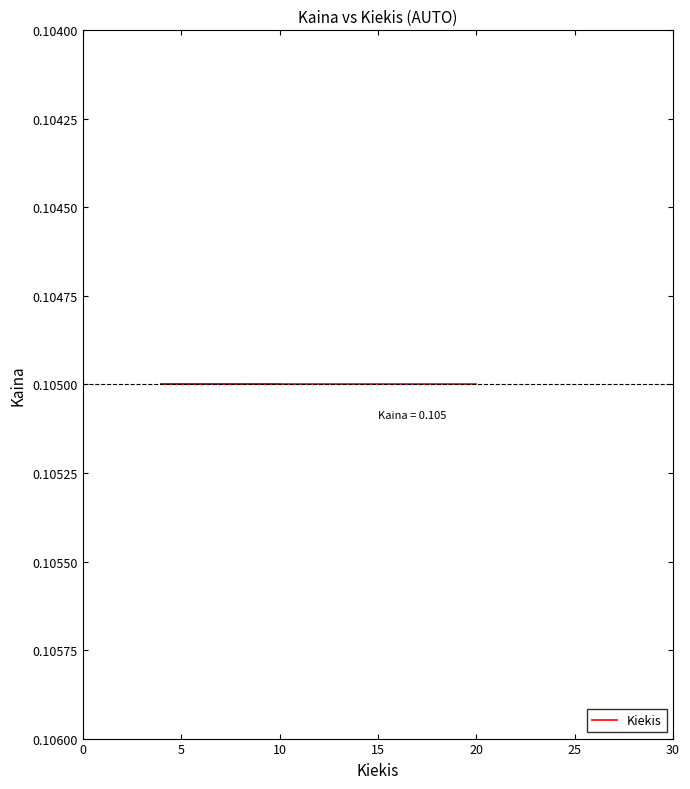

Count the values in the range 4 to 20.

3